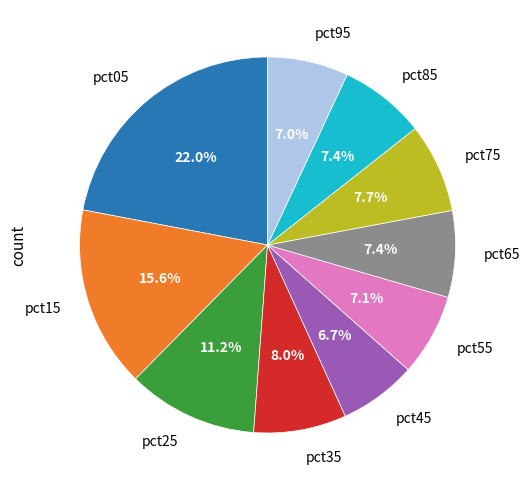

How many segments does this pie chart have?

10